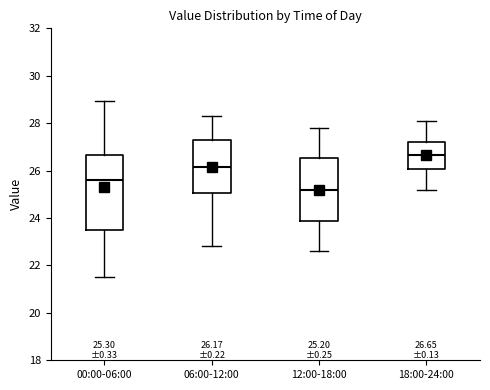

Comparing the boxes themselves (not the whiskers), which one is the tallest?

00:00-06:00